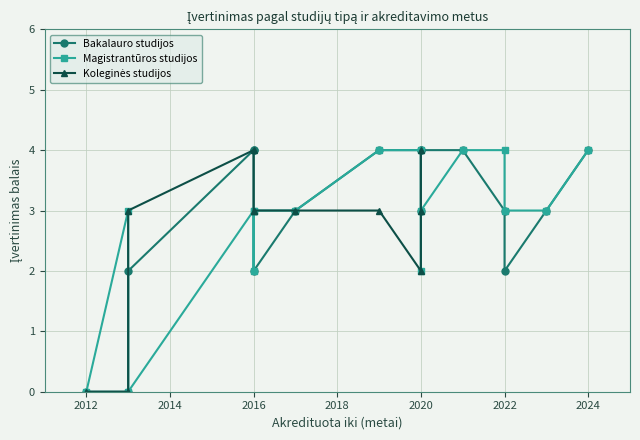

Which category has the lowest value across all series?

2012